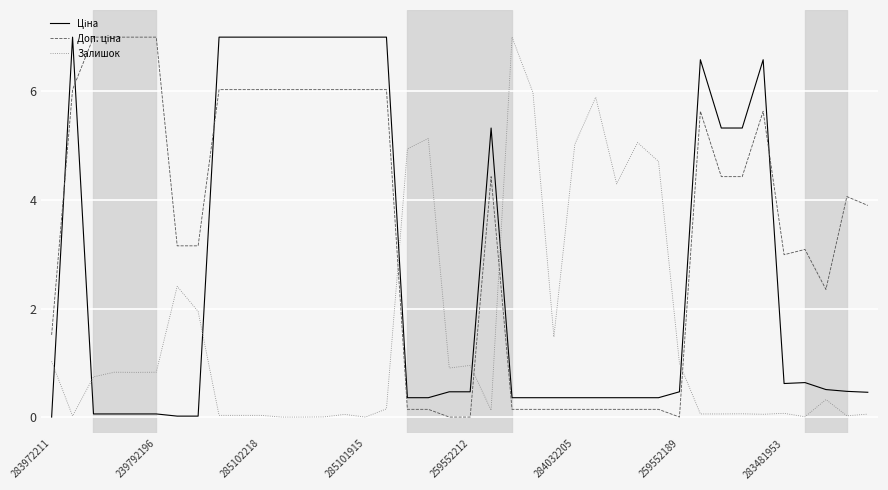

What is the greatest value displayed?

7.0